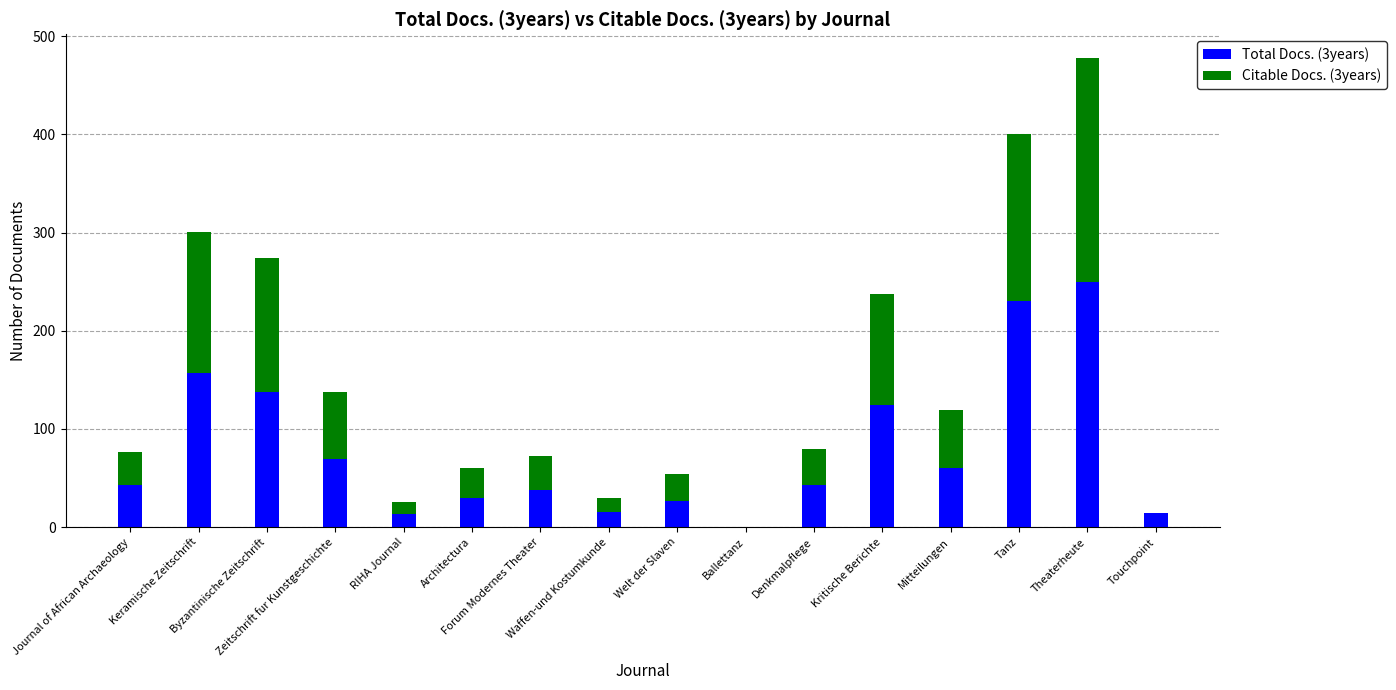

What is the total value across all series at Forum Modernes Theater?

72